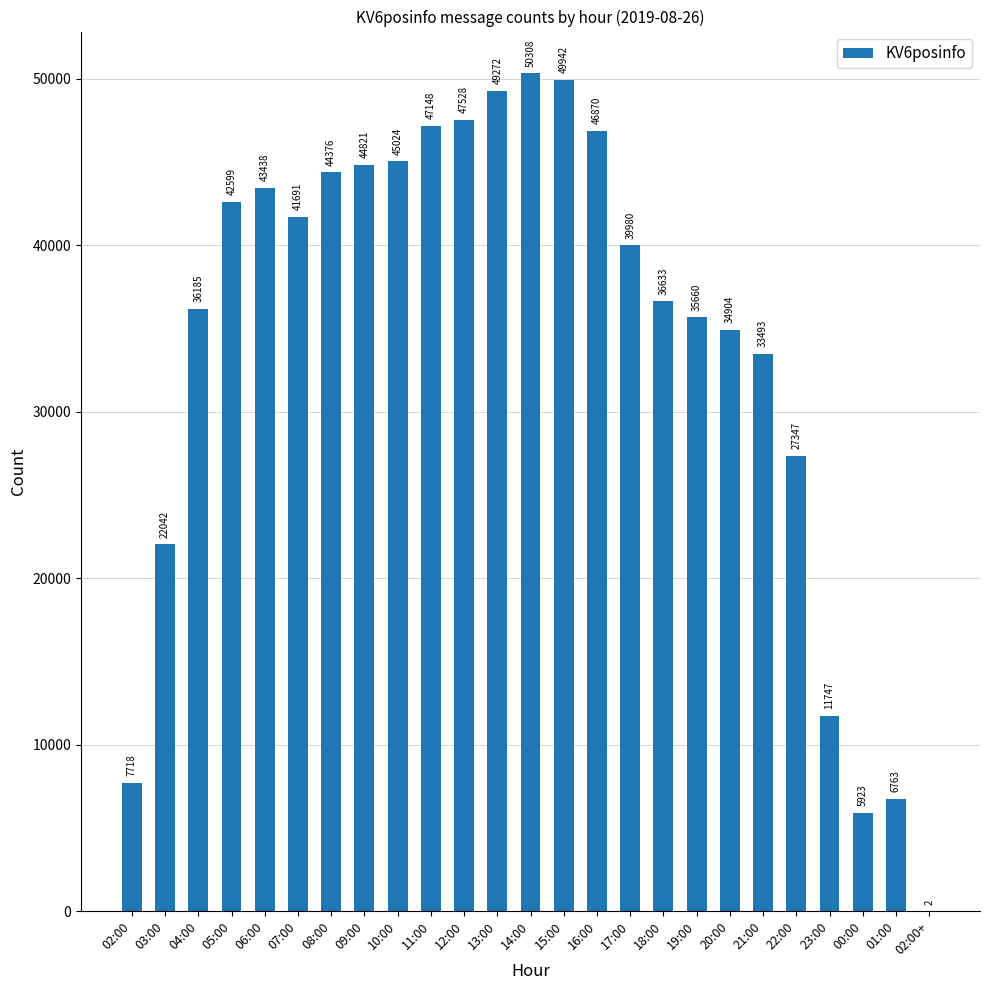

At which label does the data first exceed 39980?

05:00